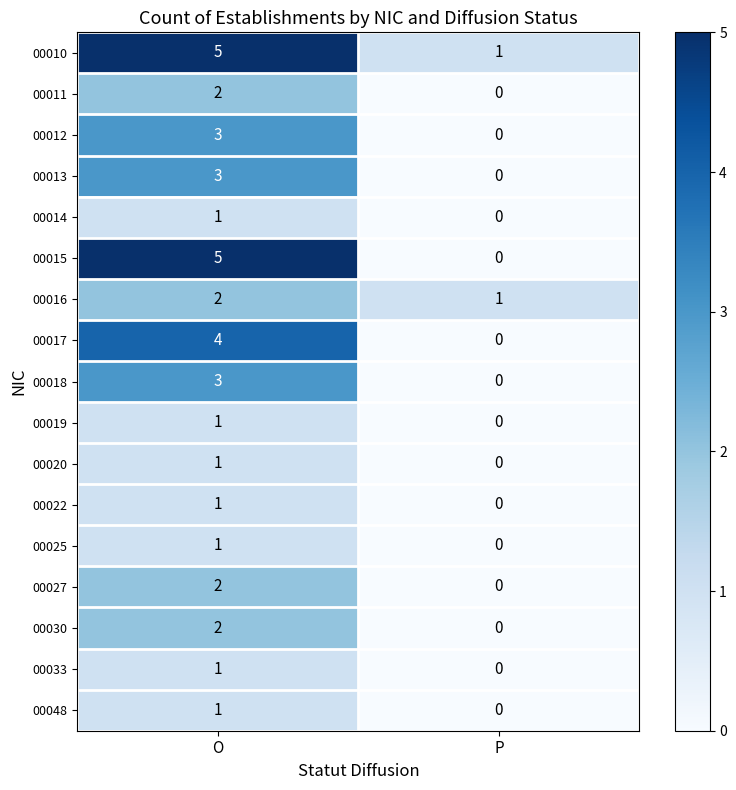

The 00048 series shows 0 at P. True or false?

True